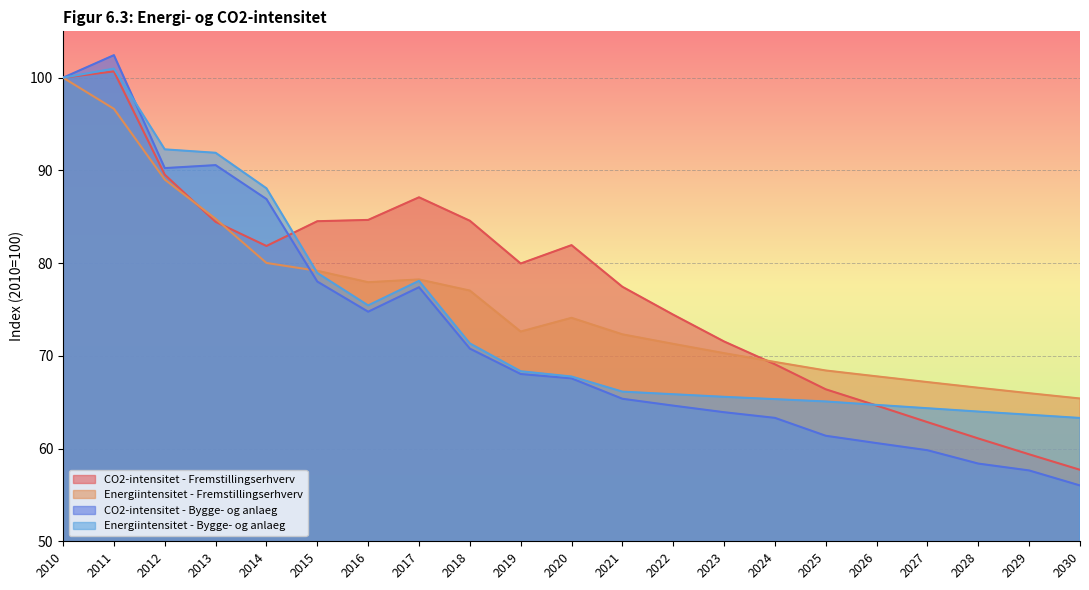

Where is the first local maximum for Energiintensitet - Fremstillingserhverv?

2017